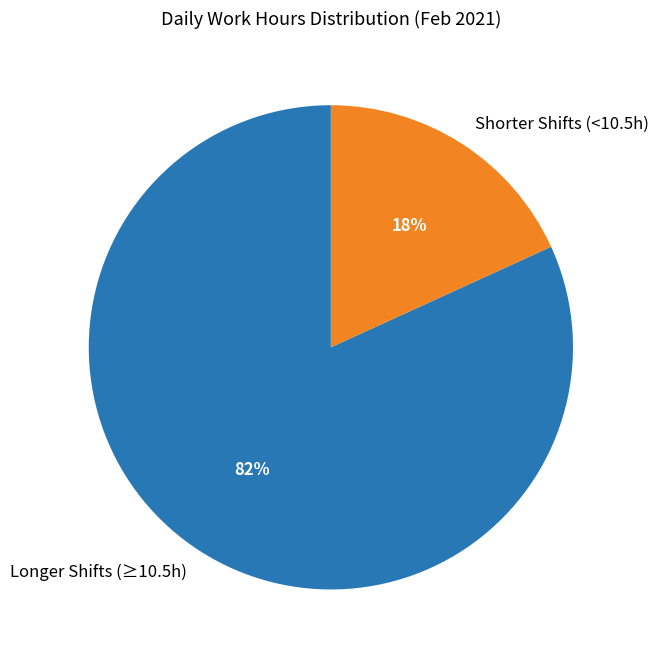

Rank the categories by value from highest to lowest.

Longer Shifts (≥10.5h), Shorter Shifts (<10.5h)